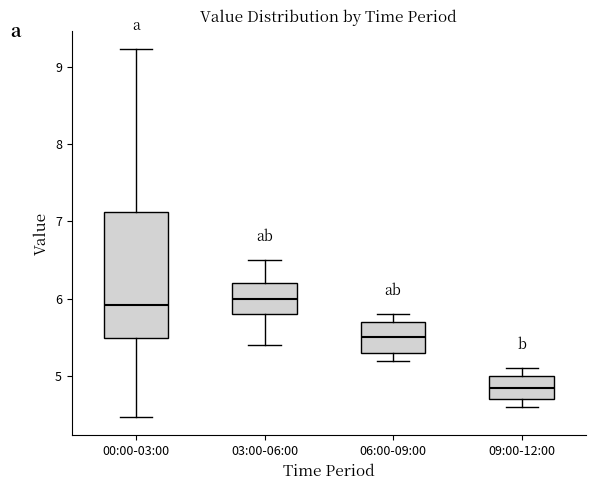

Where does the lower whisker of the box for 03:00-06:00 end on the y-axis? The values are not printed on the chart, so give them approximately, as read against the axis.

5.4